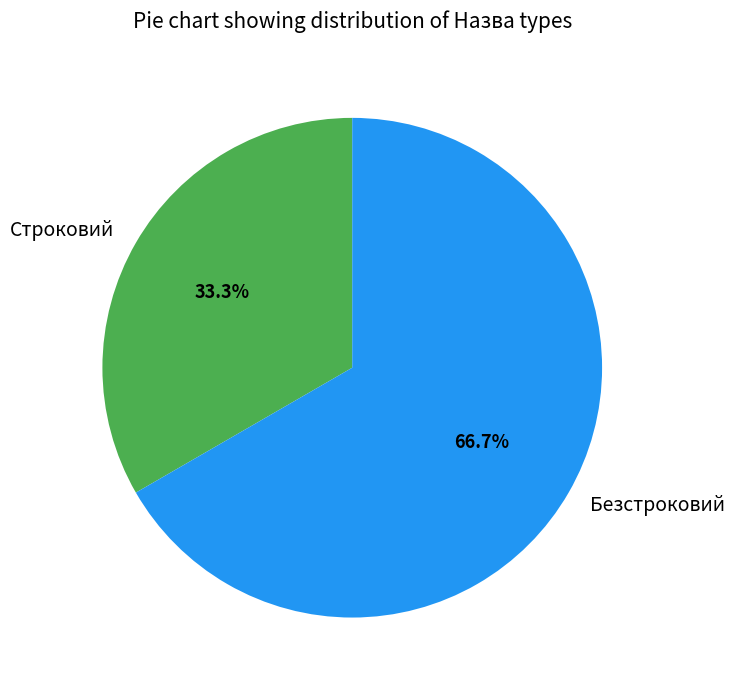

To the nearest percent, what is the average slice percentage?

50%